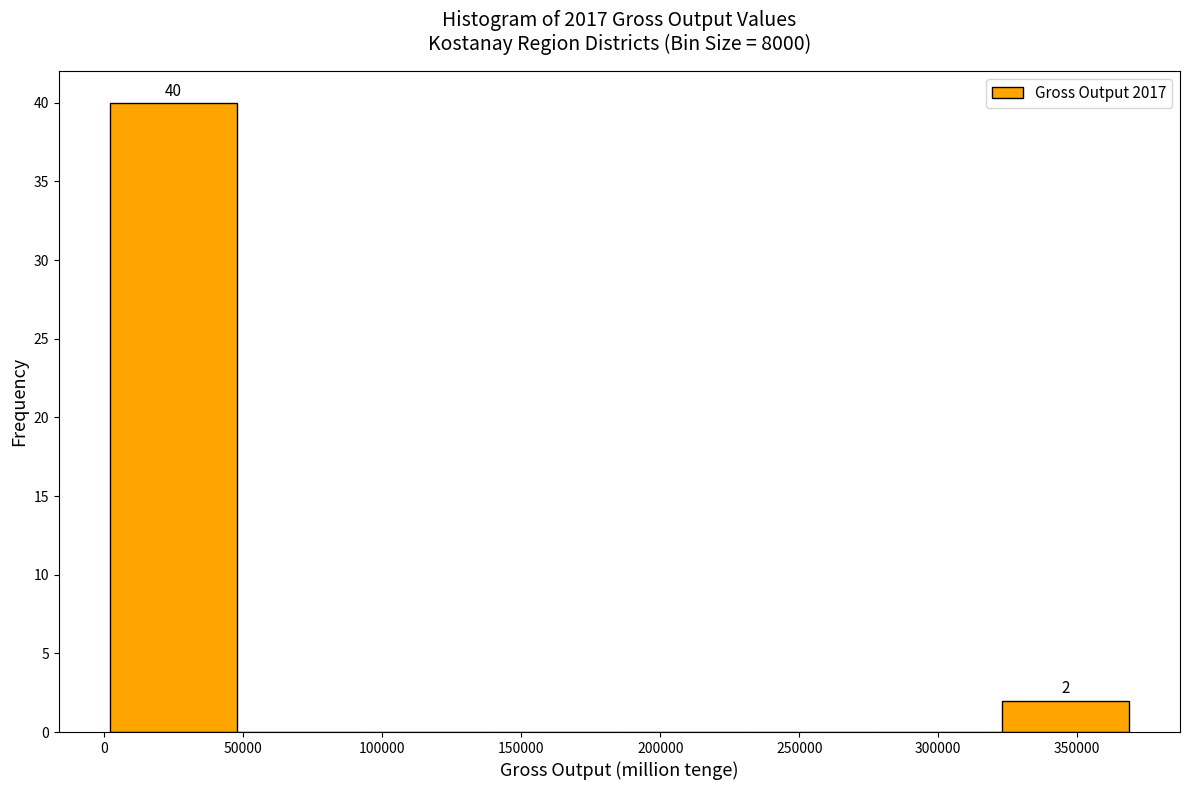

Which range on the x-axis has the tallest bar?

0 to 50000